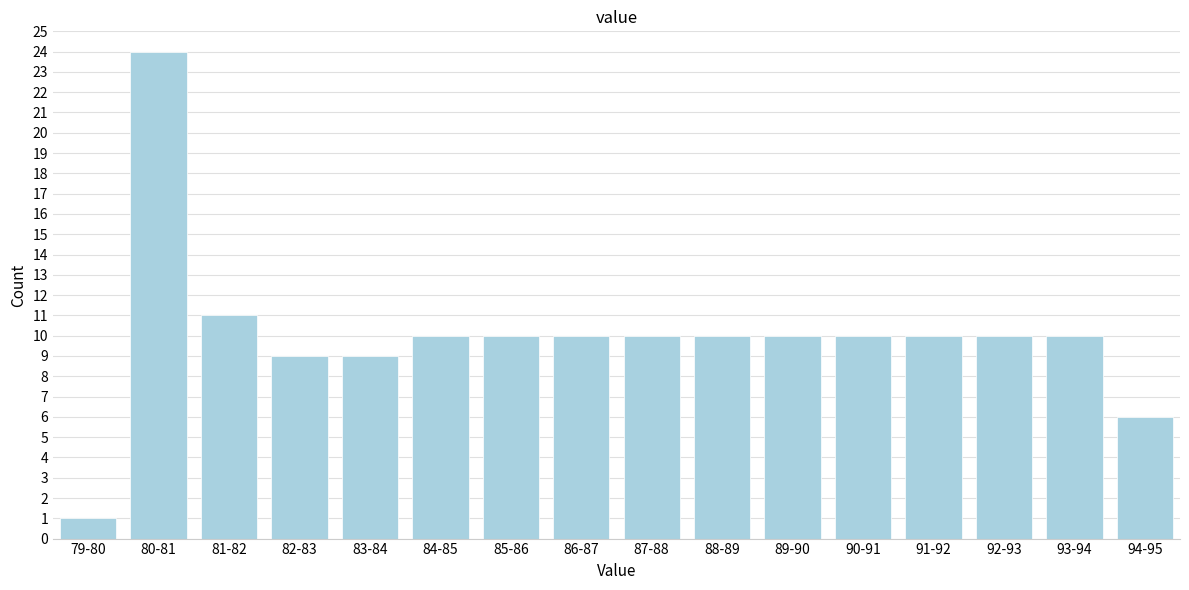

Reading left to right, extract all data points from this chart.

1	24	11	9	9	10	10	10	10	10	10	10	10	10	10	6